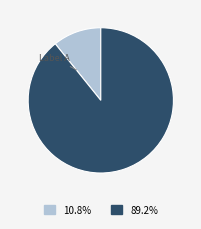

How many segments does this pie chart have?

2